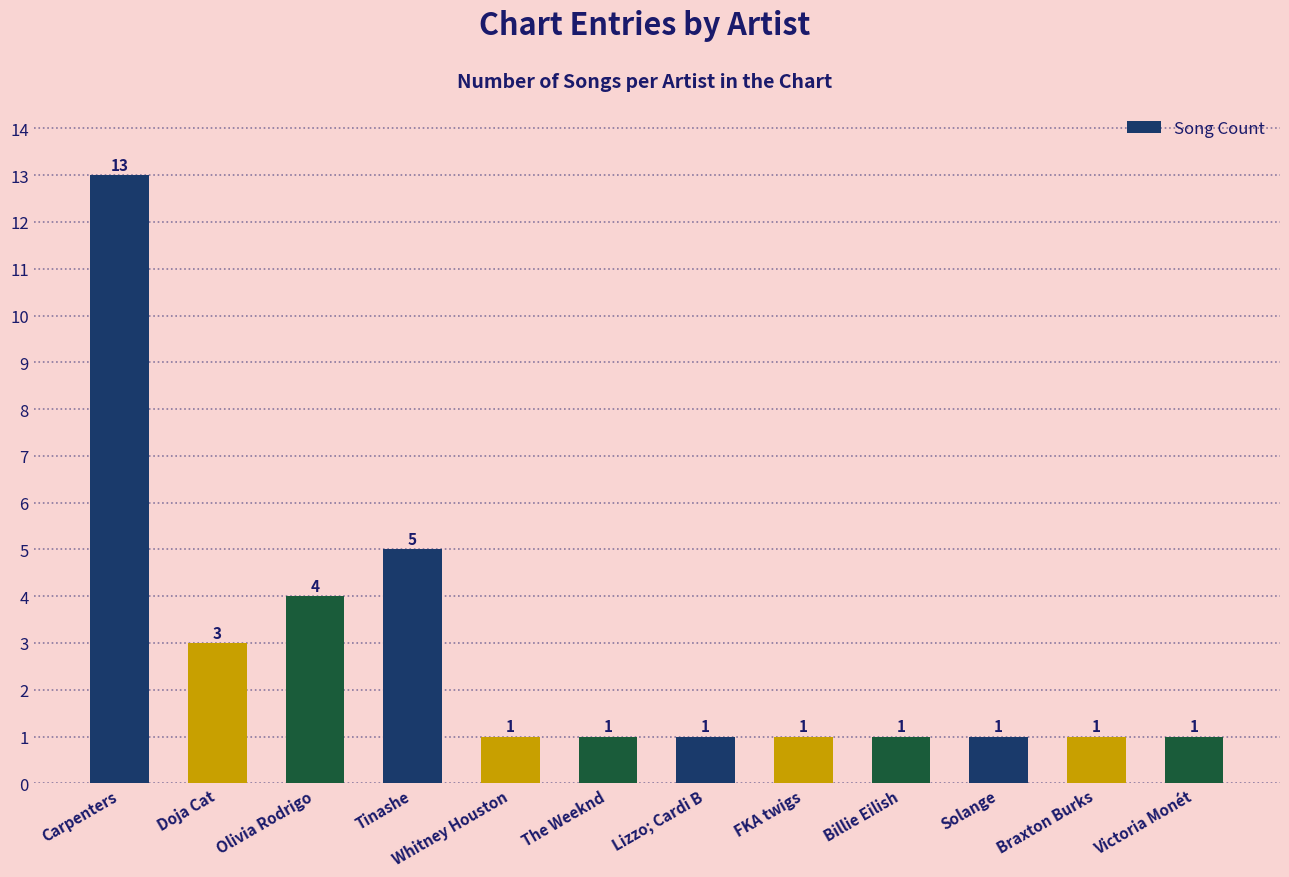

Which category has the highest value across all series?

Carpenters